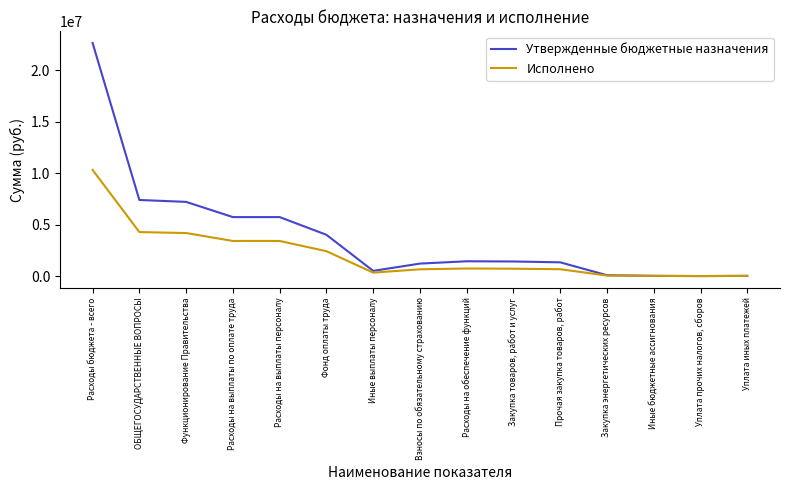

Does the chart display data point markers on the line(s)?

No